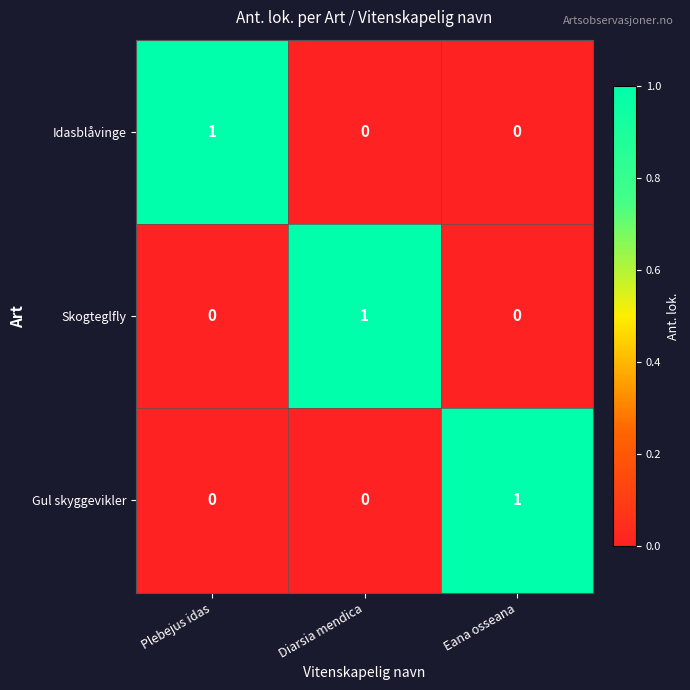

How many data points does each series have?

3